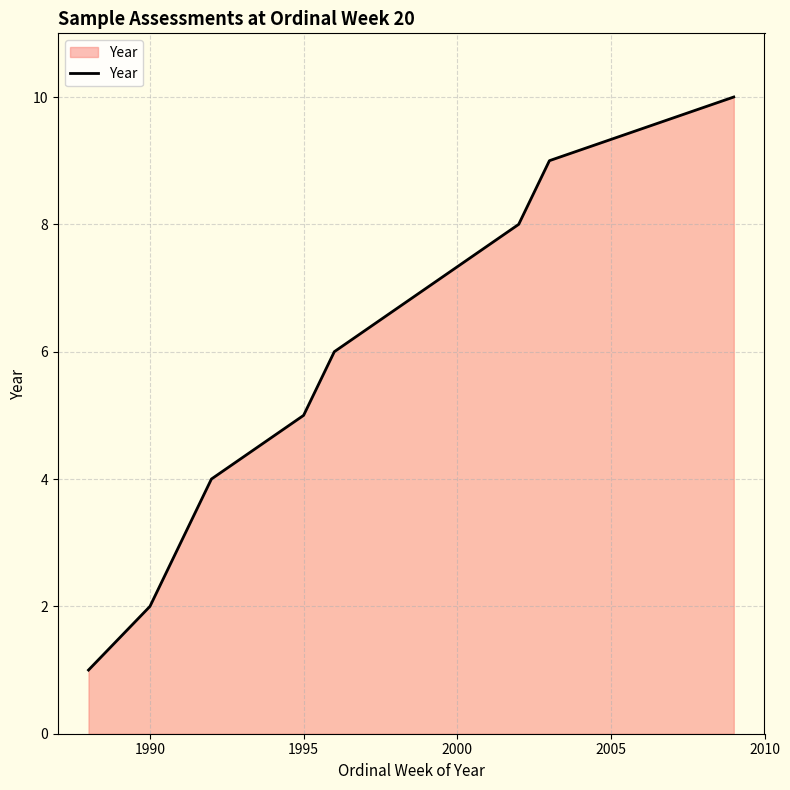

What is the greatest value displayed?

10